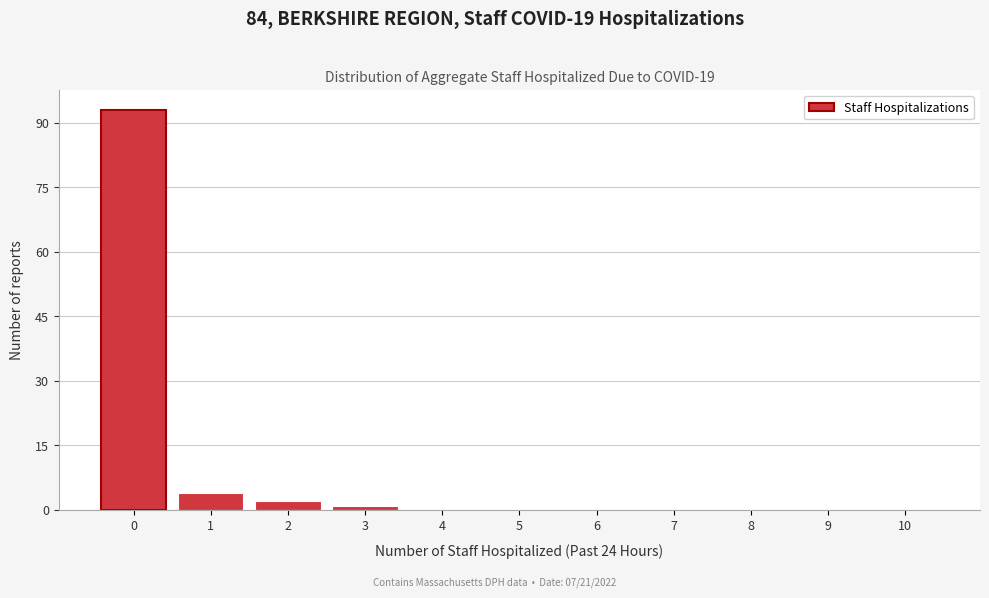

Reading left to right, transcribe this chart: for each bar, give the range it covers on the x-axis and its height. The values are not printed on the chart, so give them approximately, as read against the axis.

-0.5 to 0.5: 94
0.5 to 1.5: 4
1.5 to 2.5: 2
2.5 to 3.5: under 2
3.5 to 4.5: 0
4.5 to 5.5: 0
5.5 to 6.5: 0
6.5 to 7.5: 0
7.5 to 8.5: 0
8.5 to 9.5: 0
9.5 to 10.5: 0